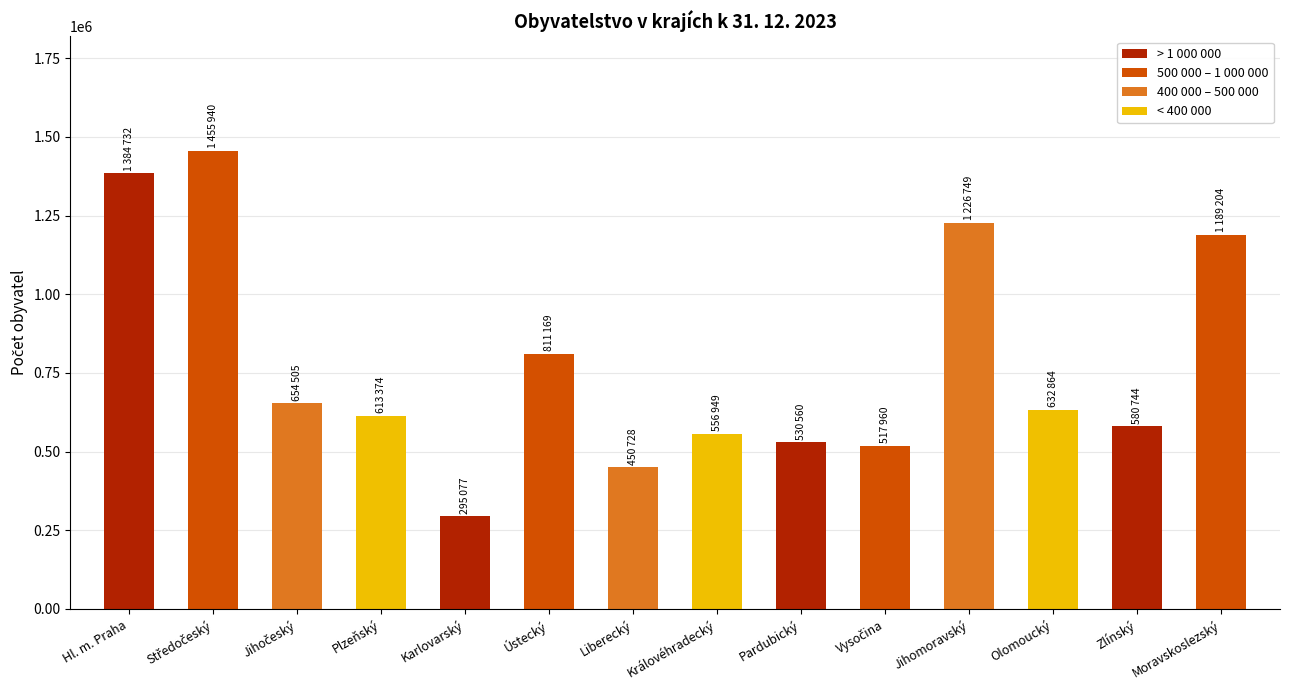

What is the difference between the maximum and minimum values?

1160863